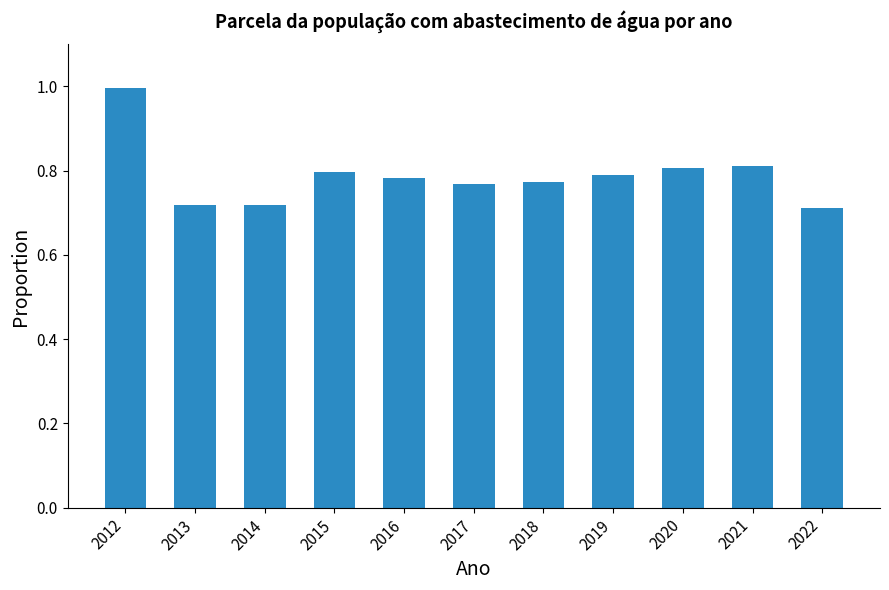

What is the sum of all values?

8.7